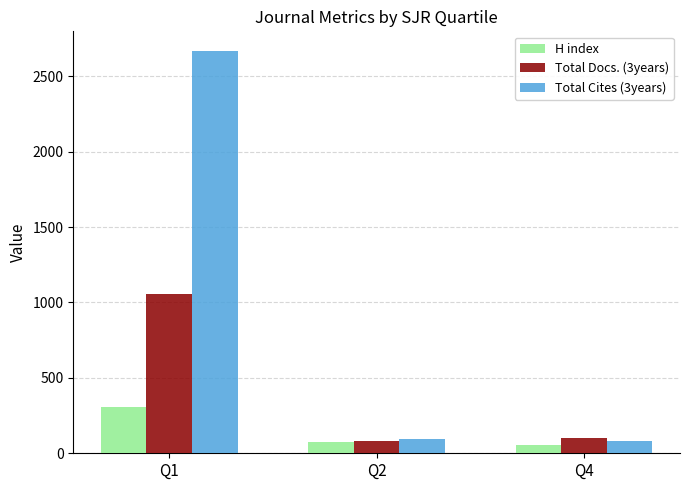

What are all the series names shown in the legend?

H index, Total Docs. (3years), Total Cites (3years)